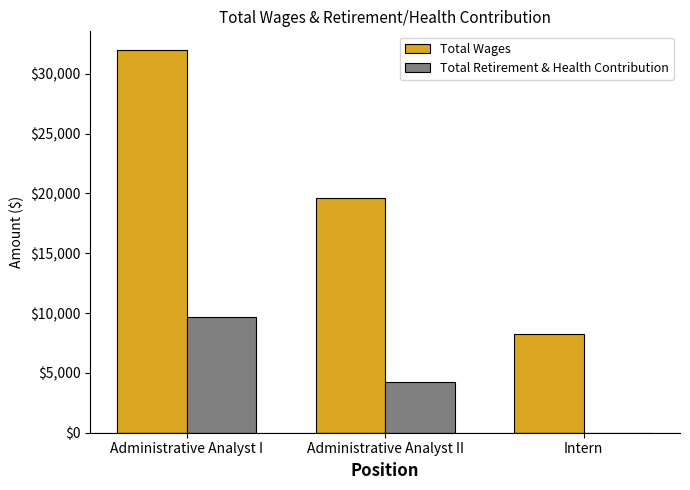

Which category has the highest value in the Total Retirement & Health Contribution series?

Administrative Analyst I